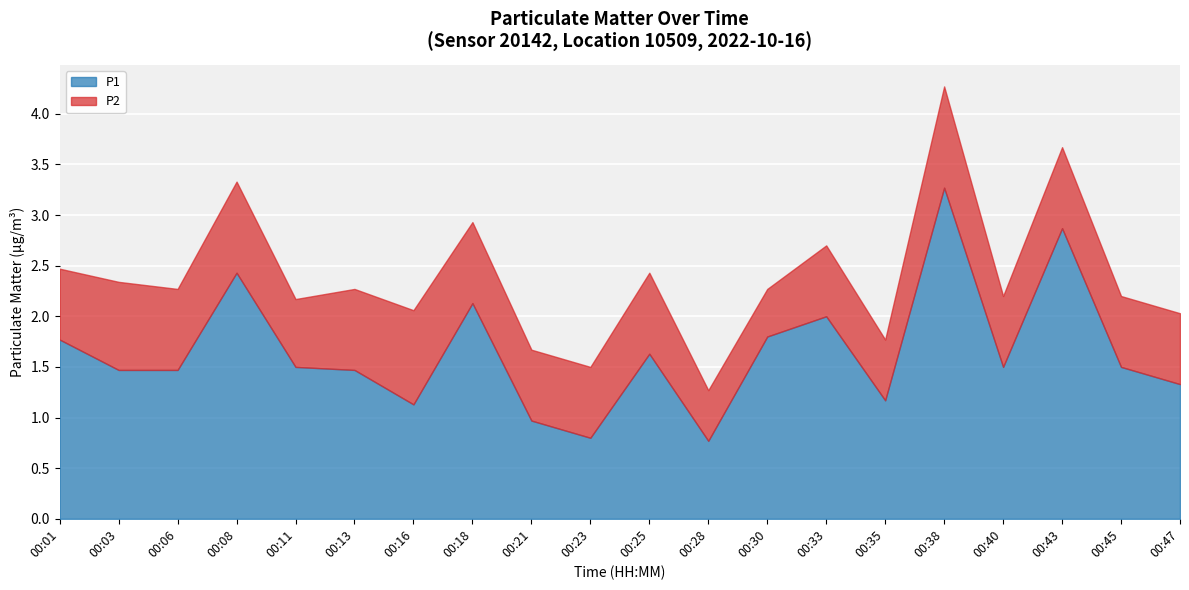

Is the value of P2 at 00:33 greater than the value of P1 at 00:43?

No